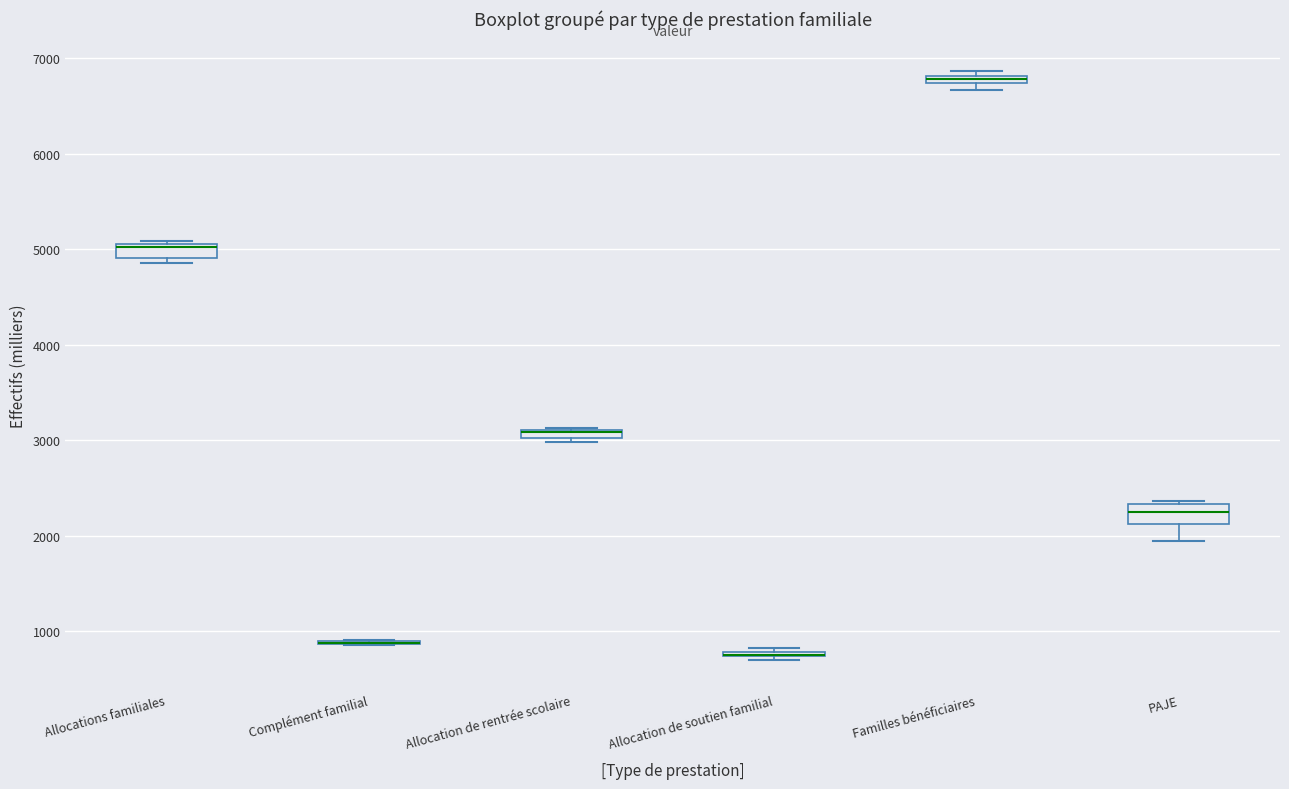

Where is the upper edge of the box for Familles bénéficiaires on the y-axis? The values are not printed on the chart, so give them approximately, as read against the axis.

6800